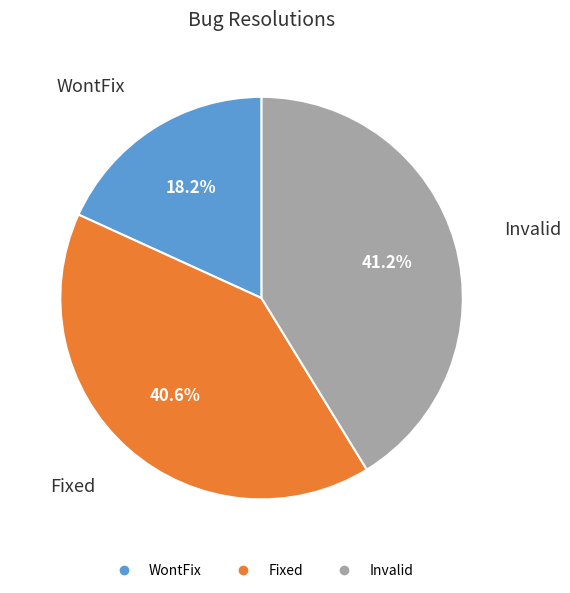

To the nearest percent, what is the difference between the largest and smallest slice percentages?

23%